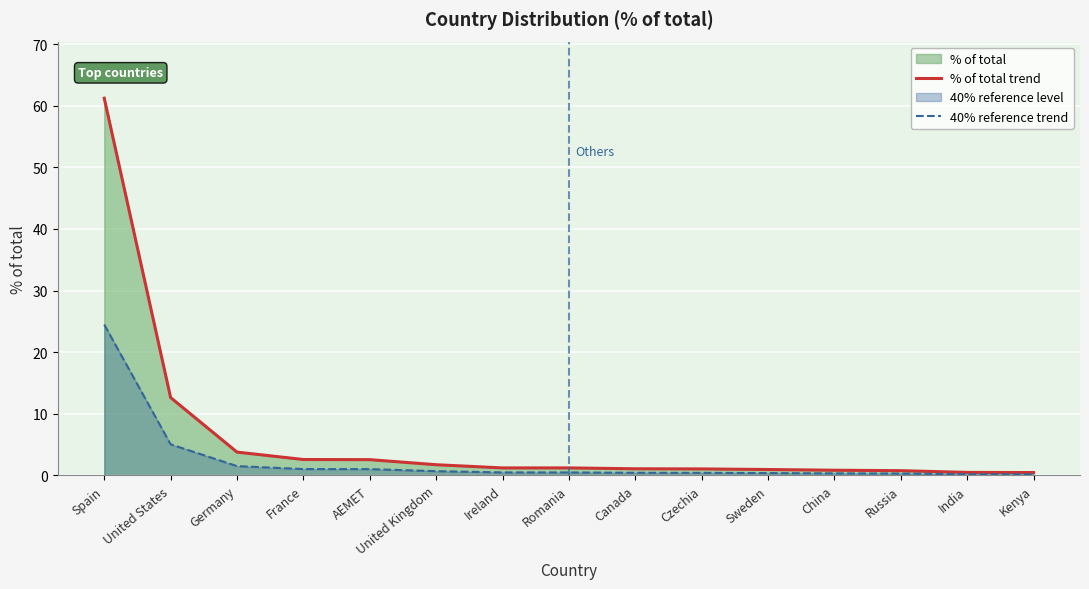

The value of 40% reference trend at United States is 2.1. True or false?

False